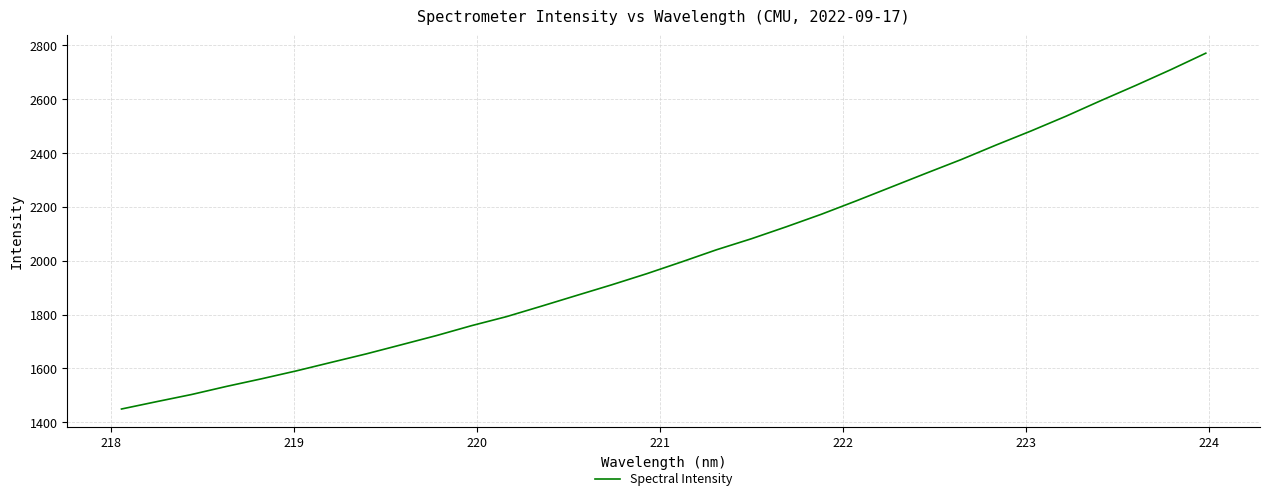

Count the number of data series in this chart.

1